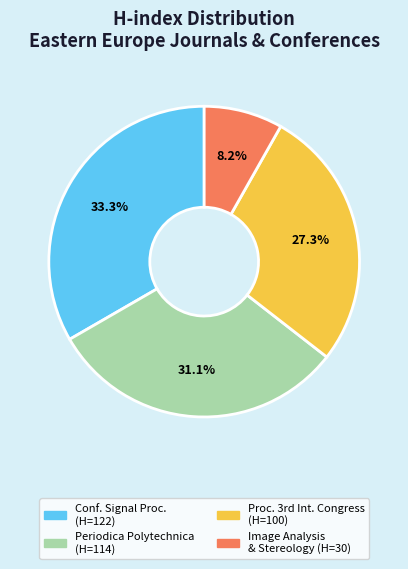

Count the number of slices in the pie.

4